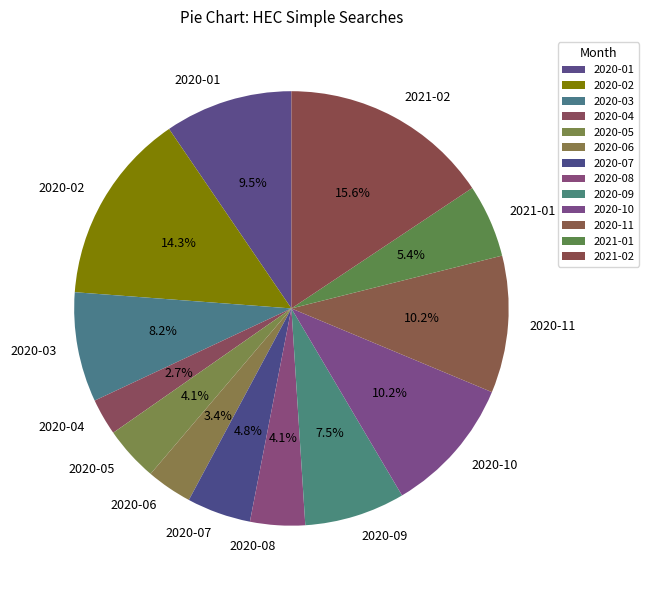

How many segments does this pie chart have?

13